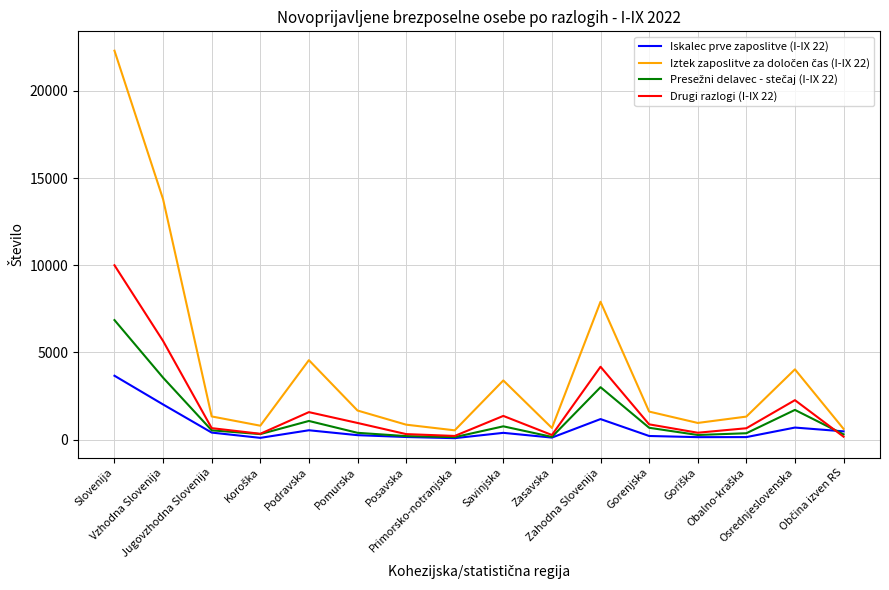

What is the maximum value shown in the chart?

22309